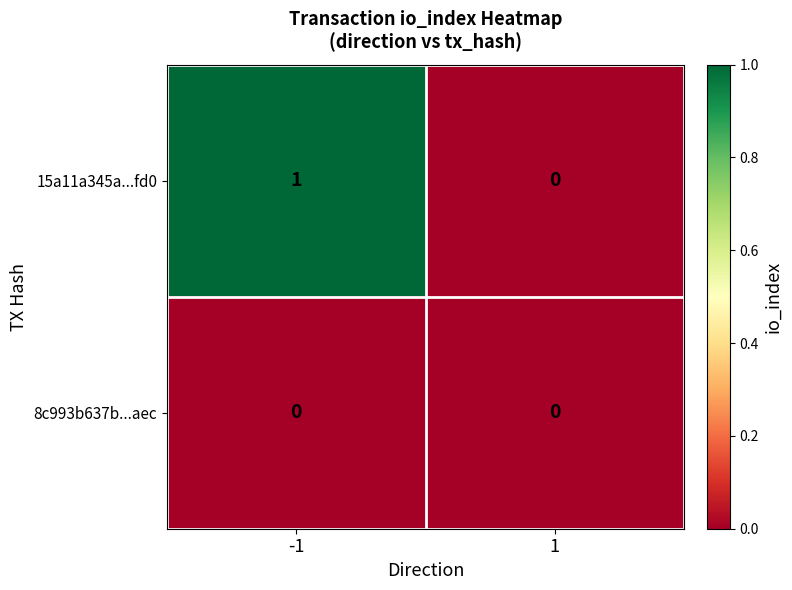

How many distinct data groups are displayed?

2